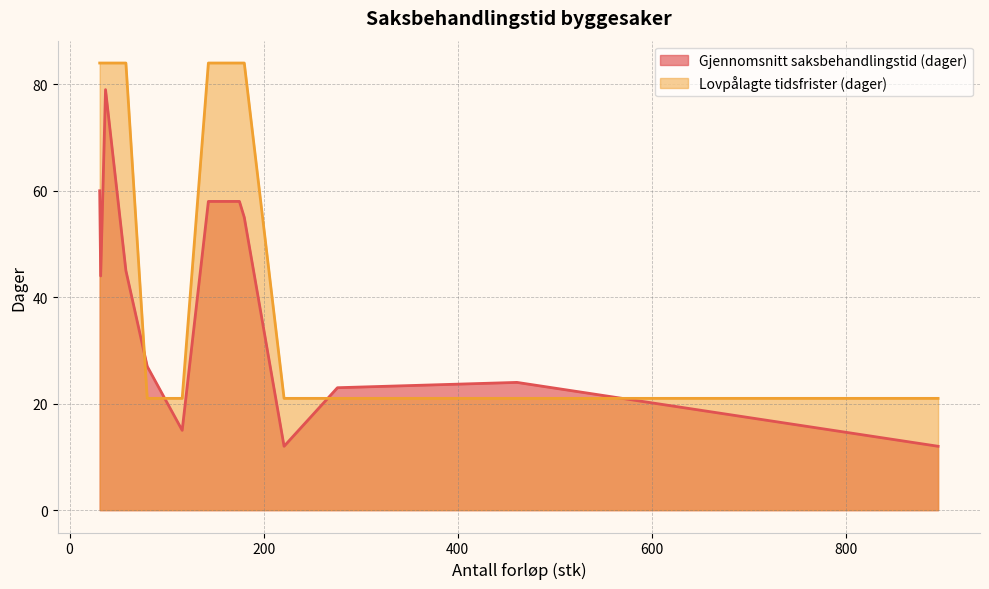

What is the lowest value of the Lovpålagte tidsfrister (dager) series?

21